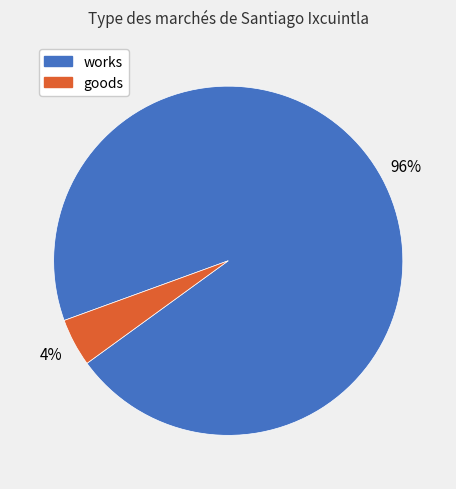

Do works and goods together represent more than half of the pie?

Yes